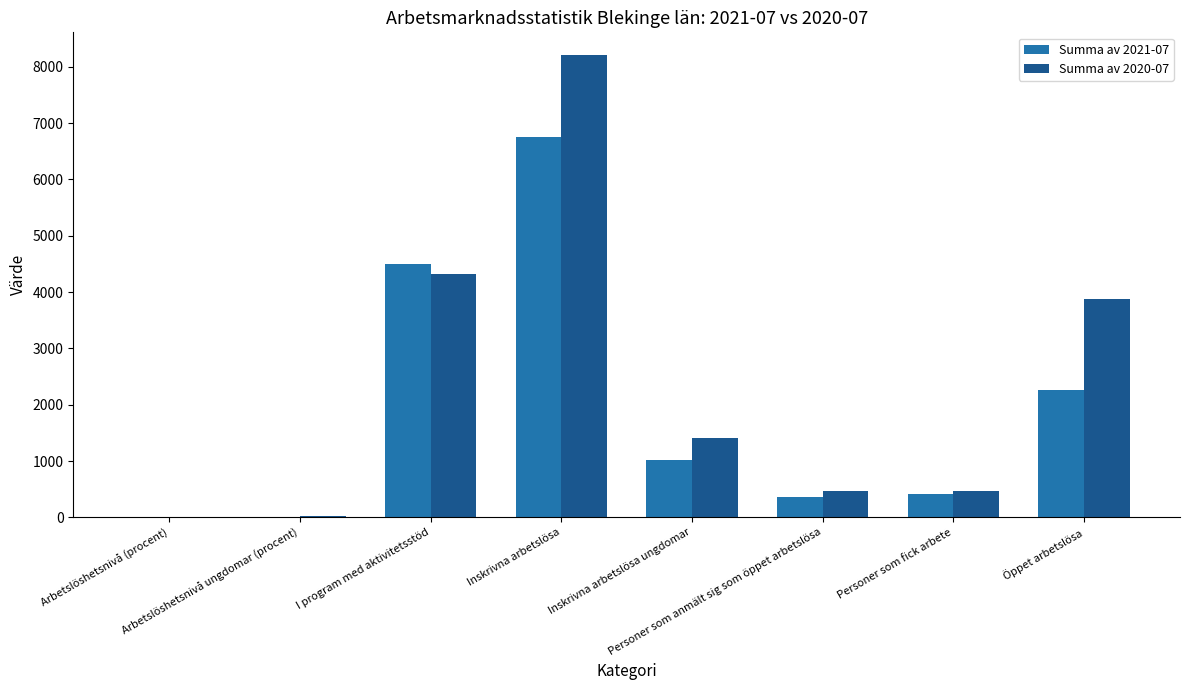

What is the approximate value of Summa av 2020-07 at Inskrivna arbetslösa?

8202.0